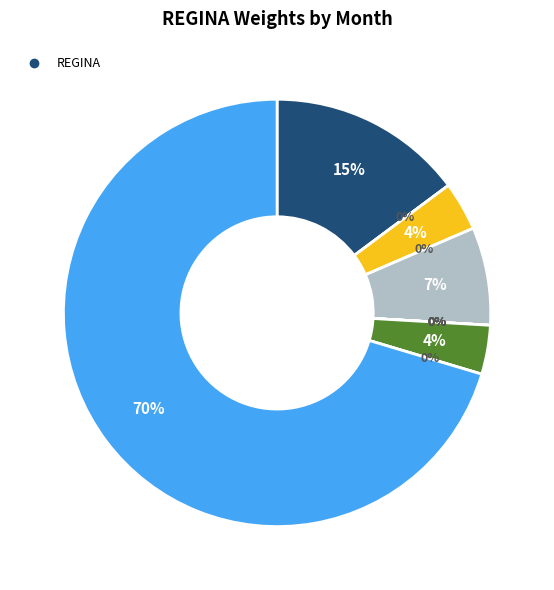

True or false: 2020-09 accounts for 15% of the total.

False